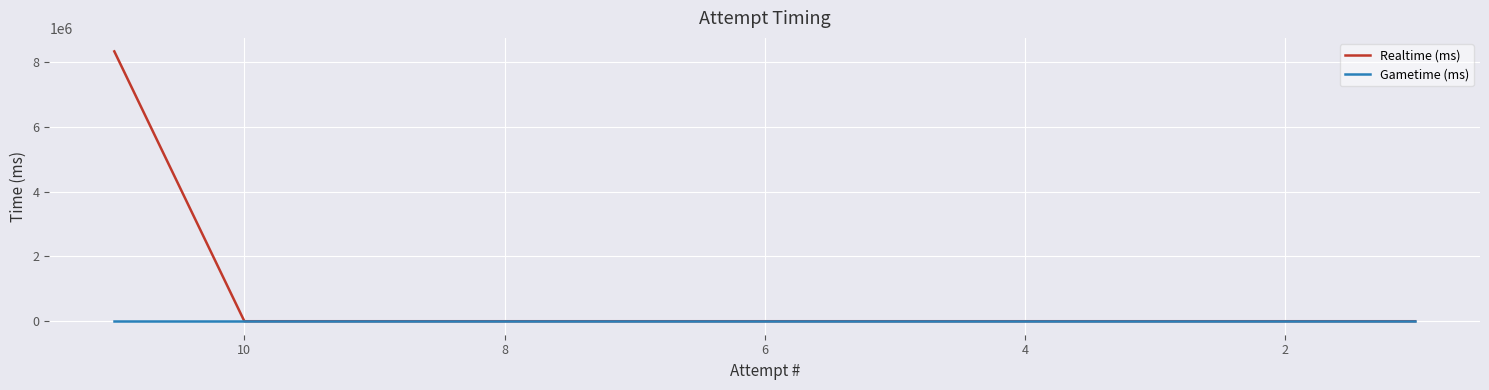

How many categories are shown in the chart?

11